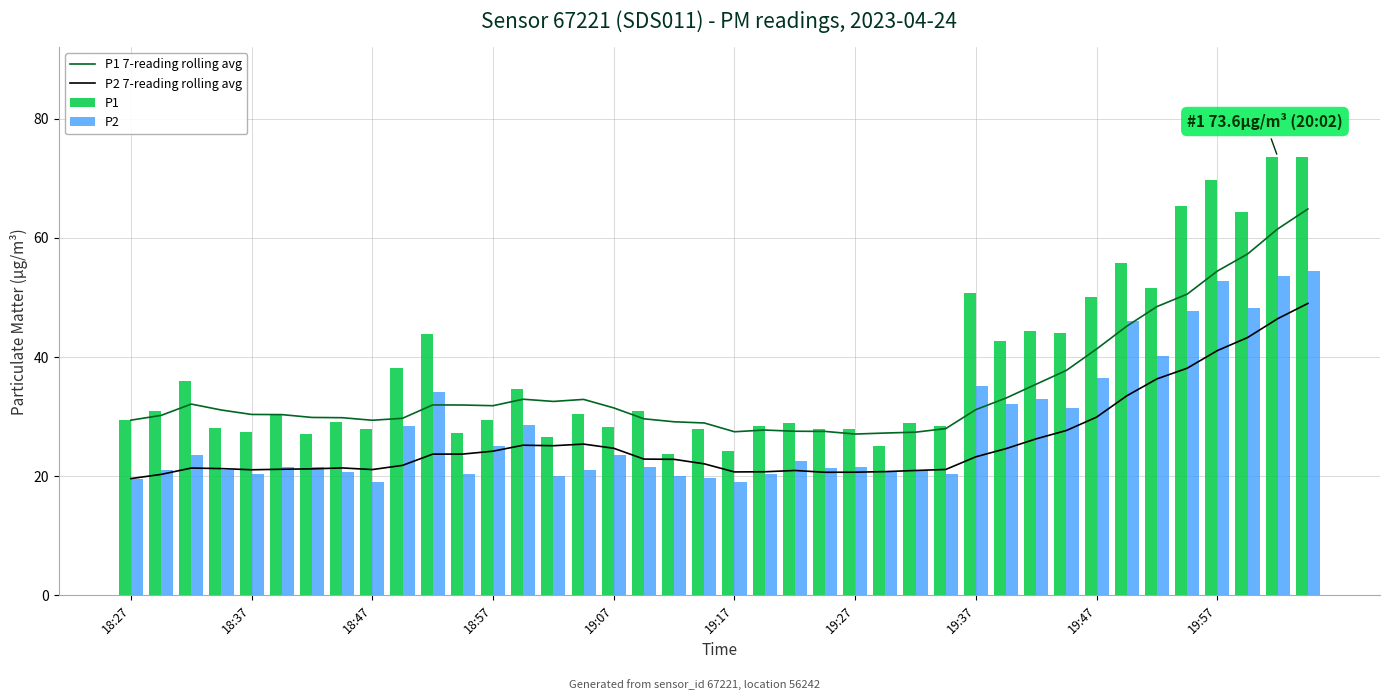

Rank the series by their average value, from lowest to highest.

P2 7-reading rolling avg, P2, P1 7-reading rolling avg, P1